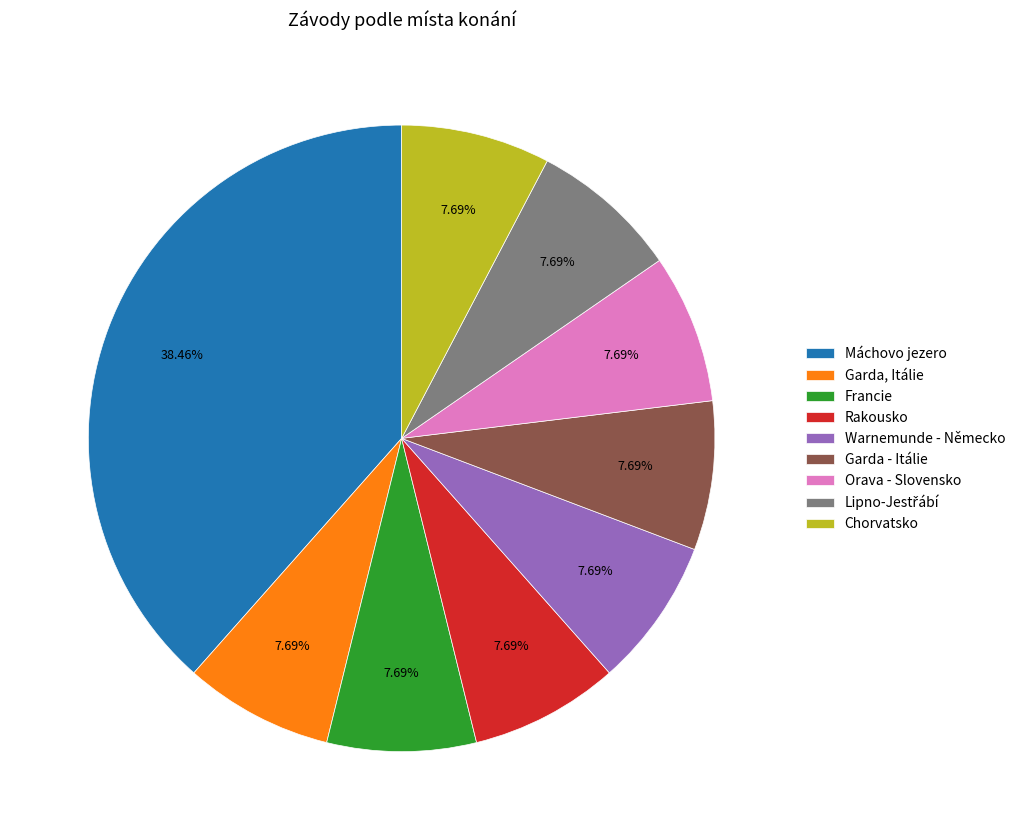

To the nearest percent, what is the average slice percentage?

11%